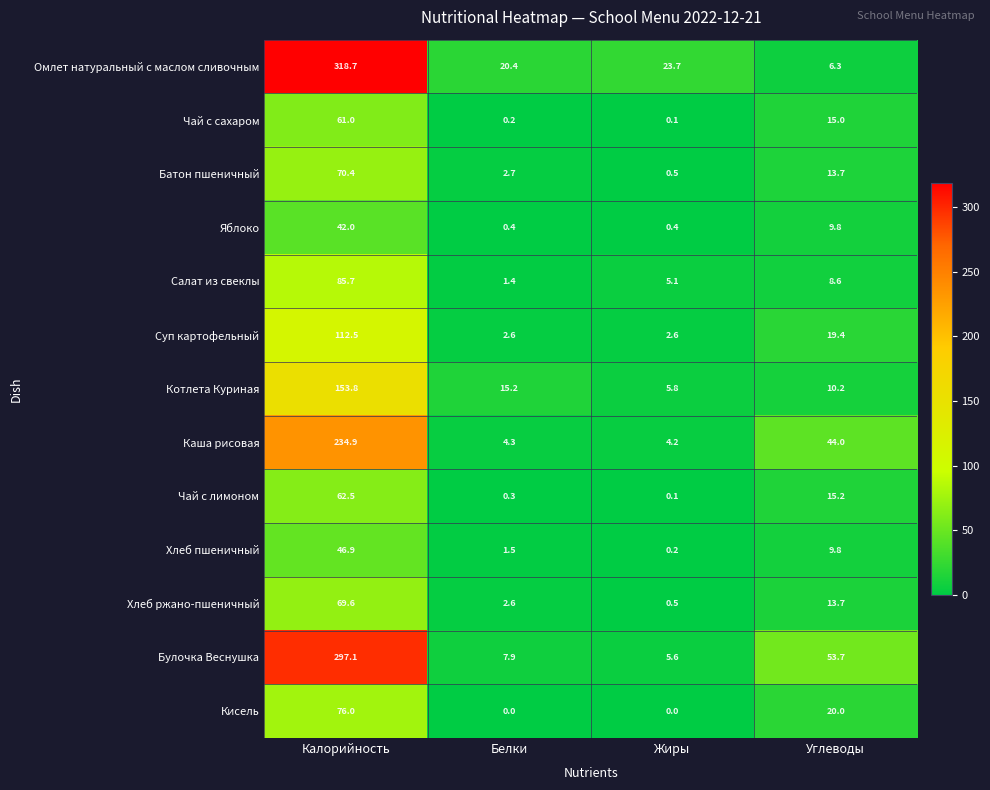

At how many categories does at least one series exceed 213?

1